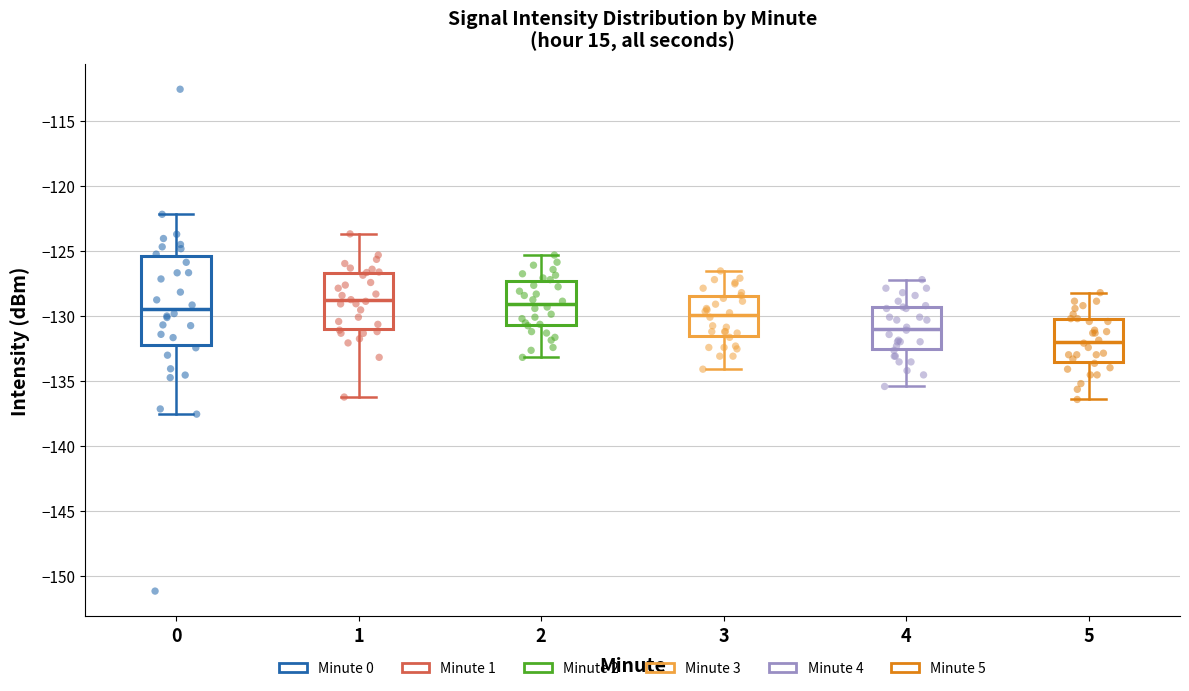

Where is the upper edge of the box at x = 2 on the y-axis? The values are not printed on the chart, so give them approximately, as read against the axis.

-127.5